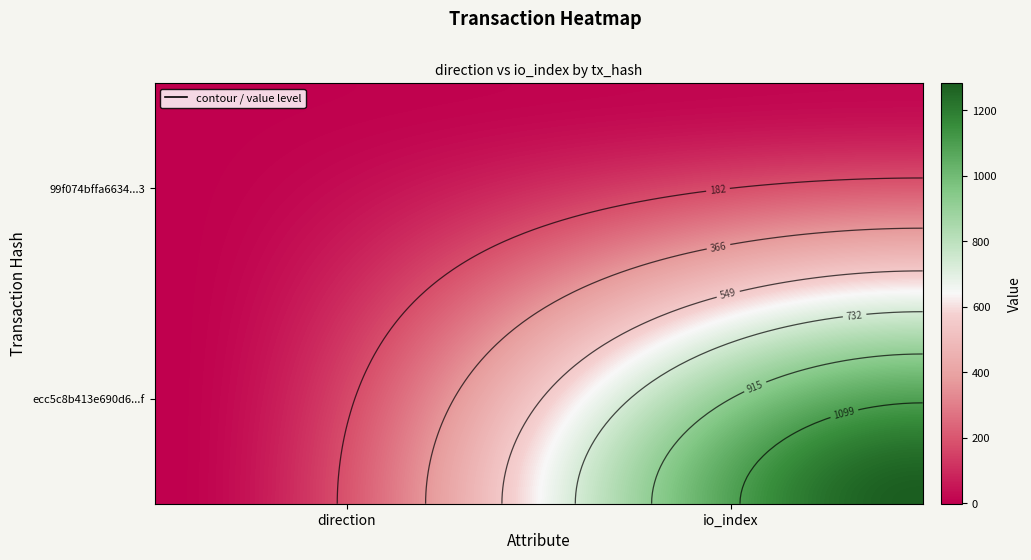

Rank the series by their average value, from highest to lowest.

ecc5c8b413e690d6faf0798e815c90fba2c448f, 99f074bffa6634592b5b16bb4f11ce21197b2d3